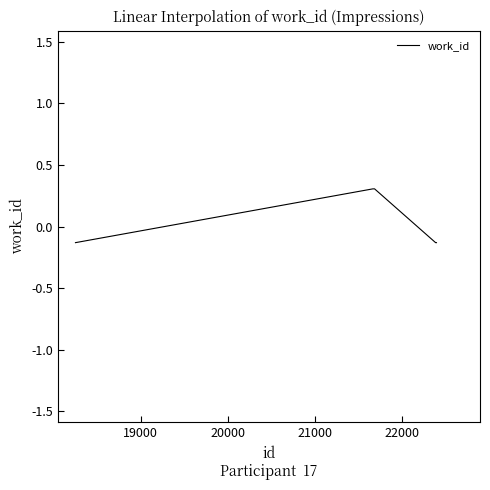

What is the difference between the maximum and minimum values?

0.4